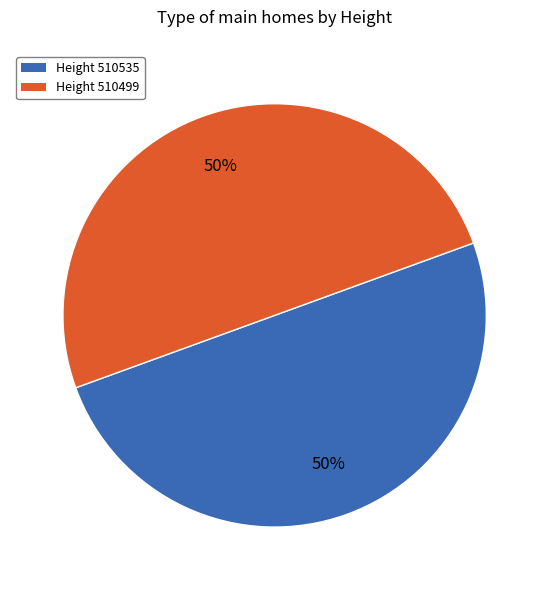

Is it true that Height 510499 is 44% of the pie?

False